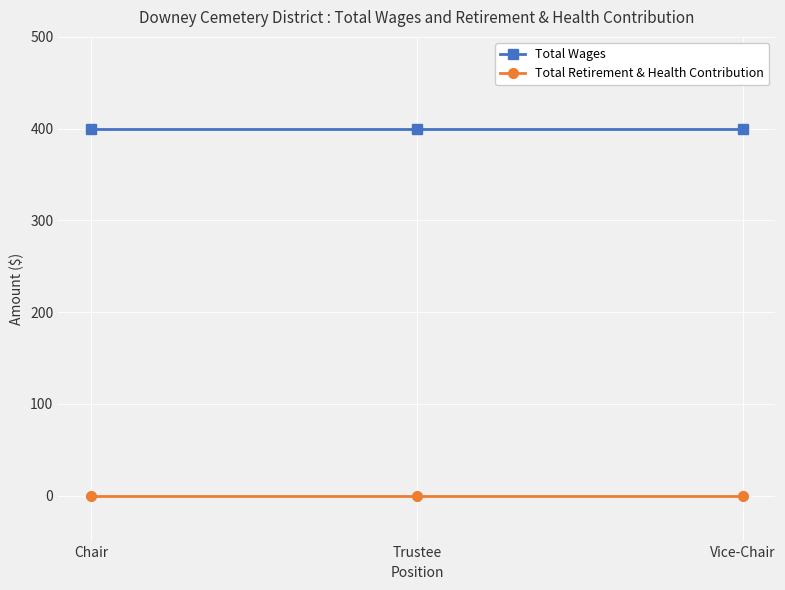

What is the value of the Total Wages point at the 1st from the left?

400